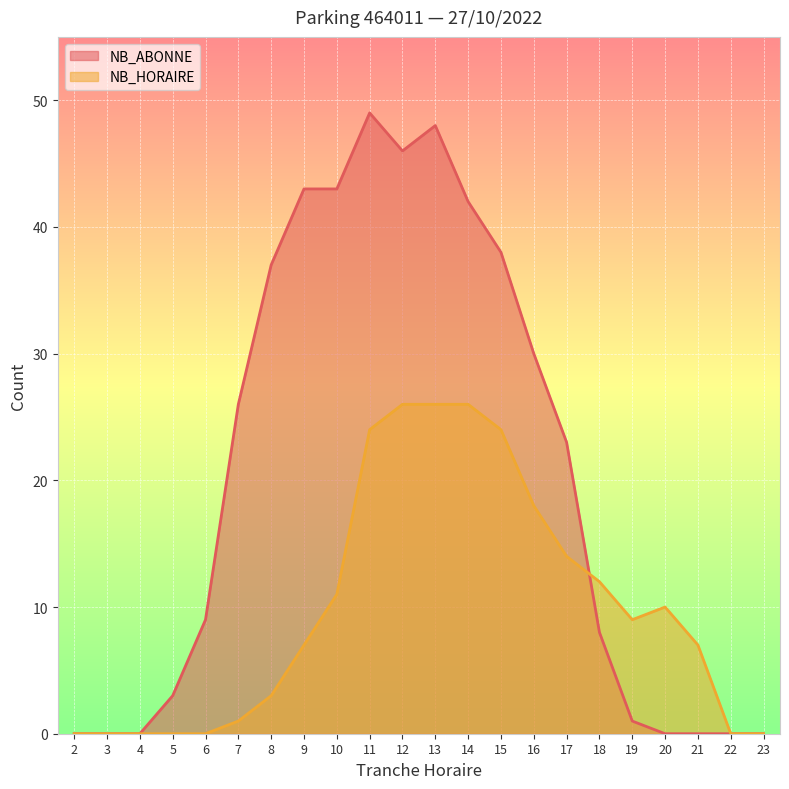

How many interior local peaks does the NB_ABONNE series have?

2